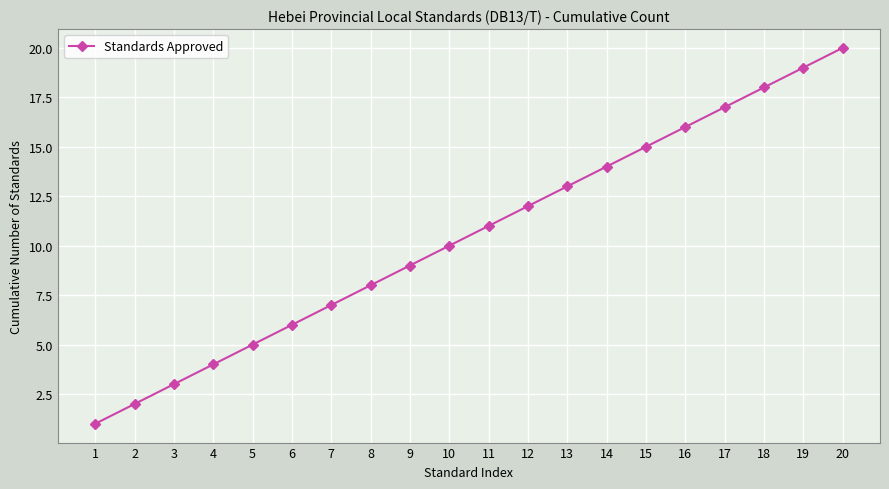

What is the value of the 5th point from the left?

5